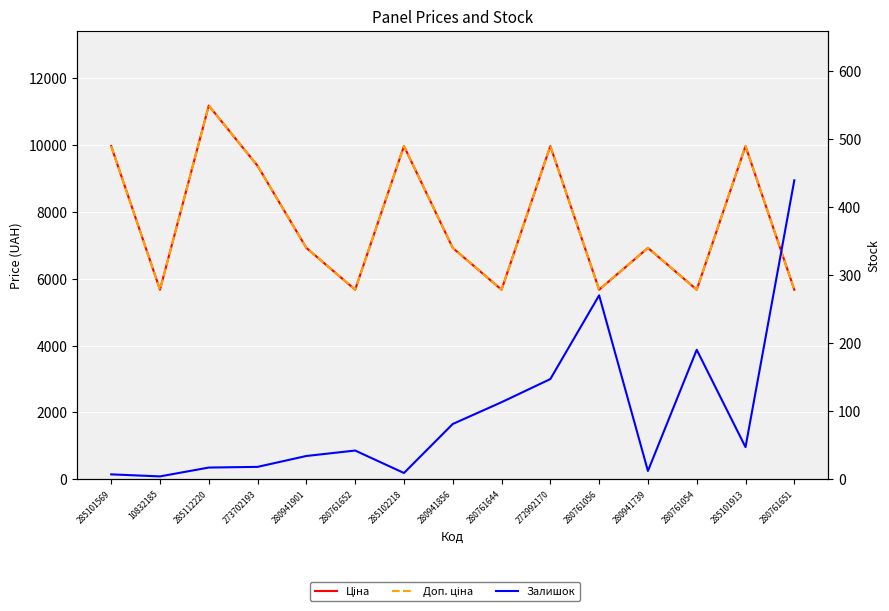

What position from the right is 280761651?

1